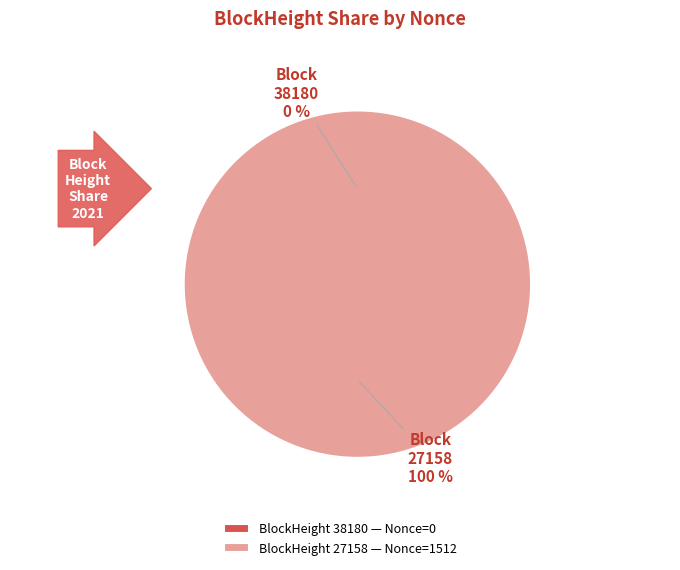

Which slice represents more than half of the pie?

27158